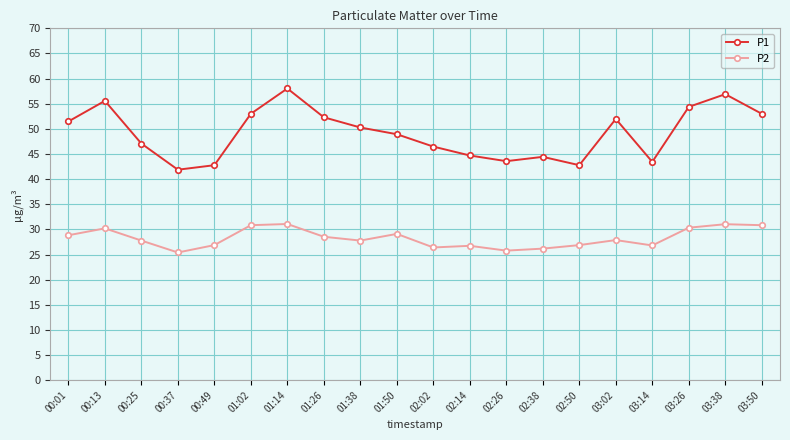

Which series changed the most between 00:25 and 00:49?

P1